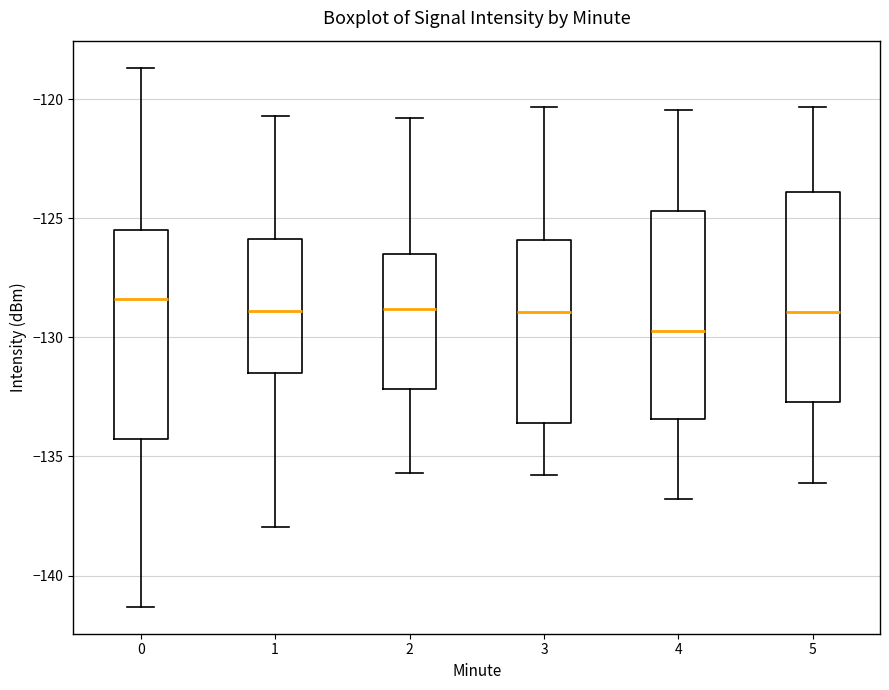

Reading left to right, read every box against the y-axis: the position of its median line, the range the box covers, and the ends of its whiskers. The values are not printed on the chart, so give them approximately, as read against the axis.

0: median -128.5, box -134.5 to -125.5, whiskers -141.5 to -118.5
1: median -129.0, box -131.5 to -126.0, whiskers -138.0 to -120.5
2: median -129.0, box -132.0 to -126.5, whiskers -135.5 to -121.0
3: median -129.0, box -133.5 to -126.0, whiskers -136.0 to -120.5
4: median -129.5, box -133.5 to -124.5, whiskers -137.0 to -120.5
5: median -129.0, box -132.5 to -124.0, whiskers -136.0 to -120.5